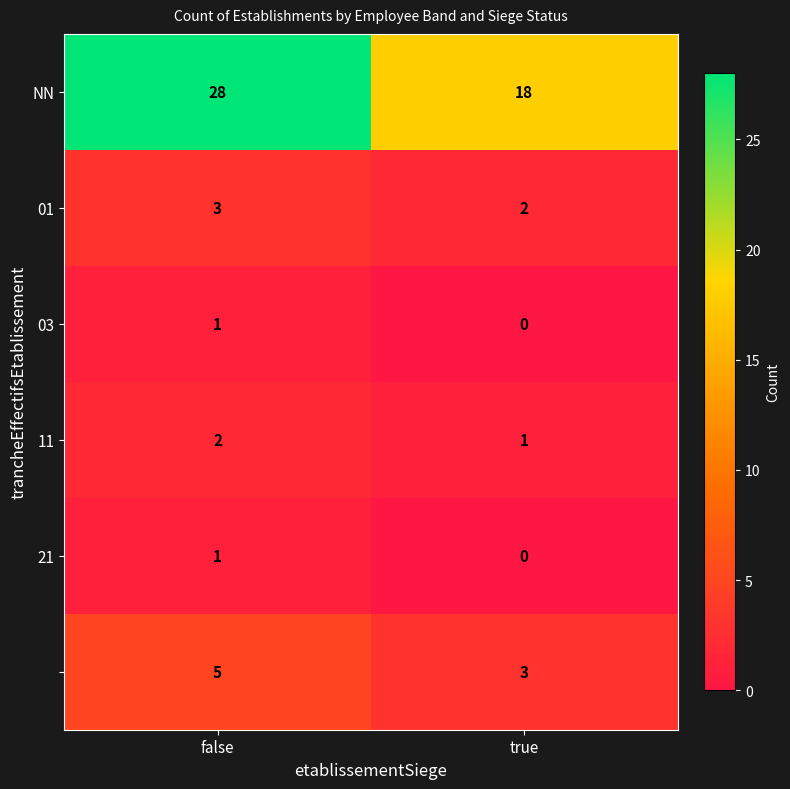

How many data points does each series have?

2